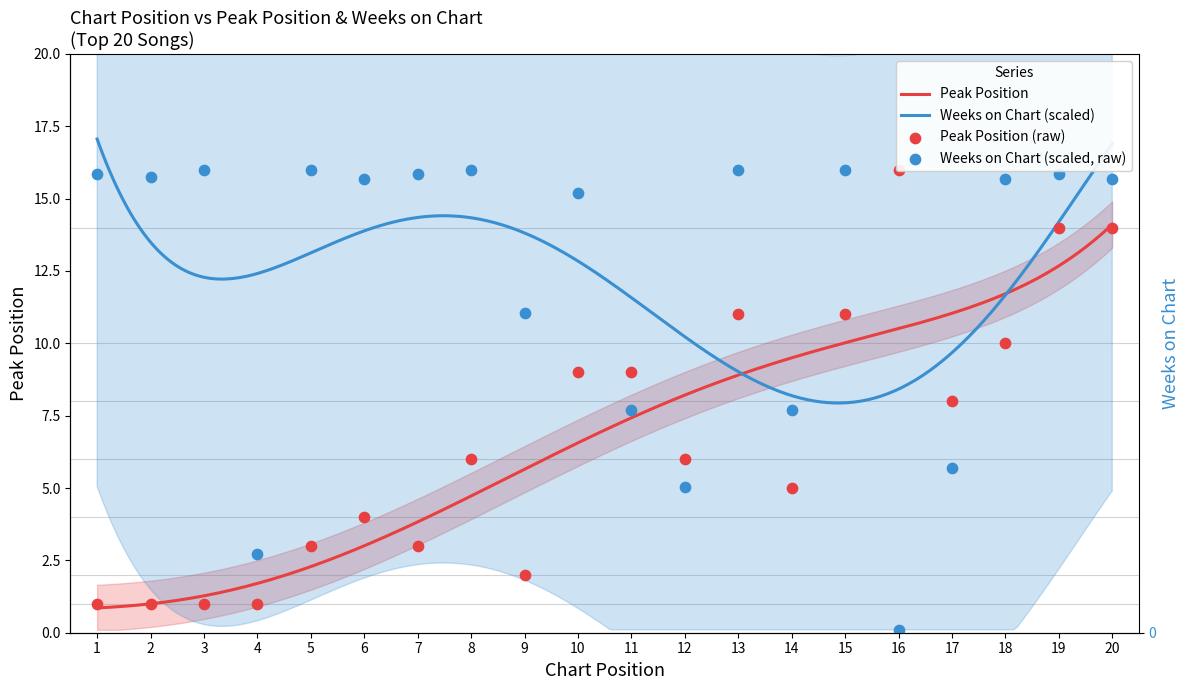

At how many categories does at least one series exceed 0?

20